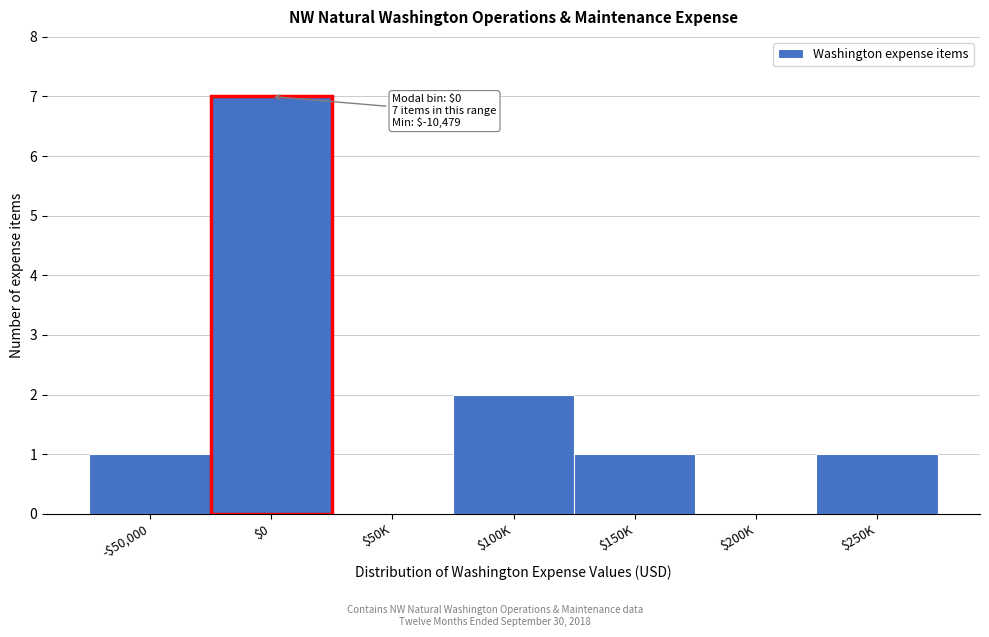

What is the greatest value displayed?

7